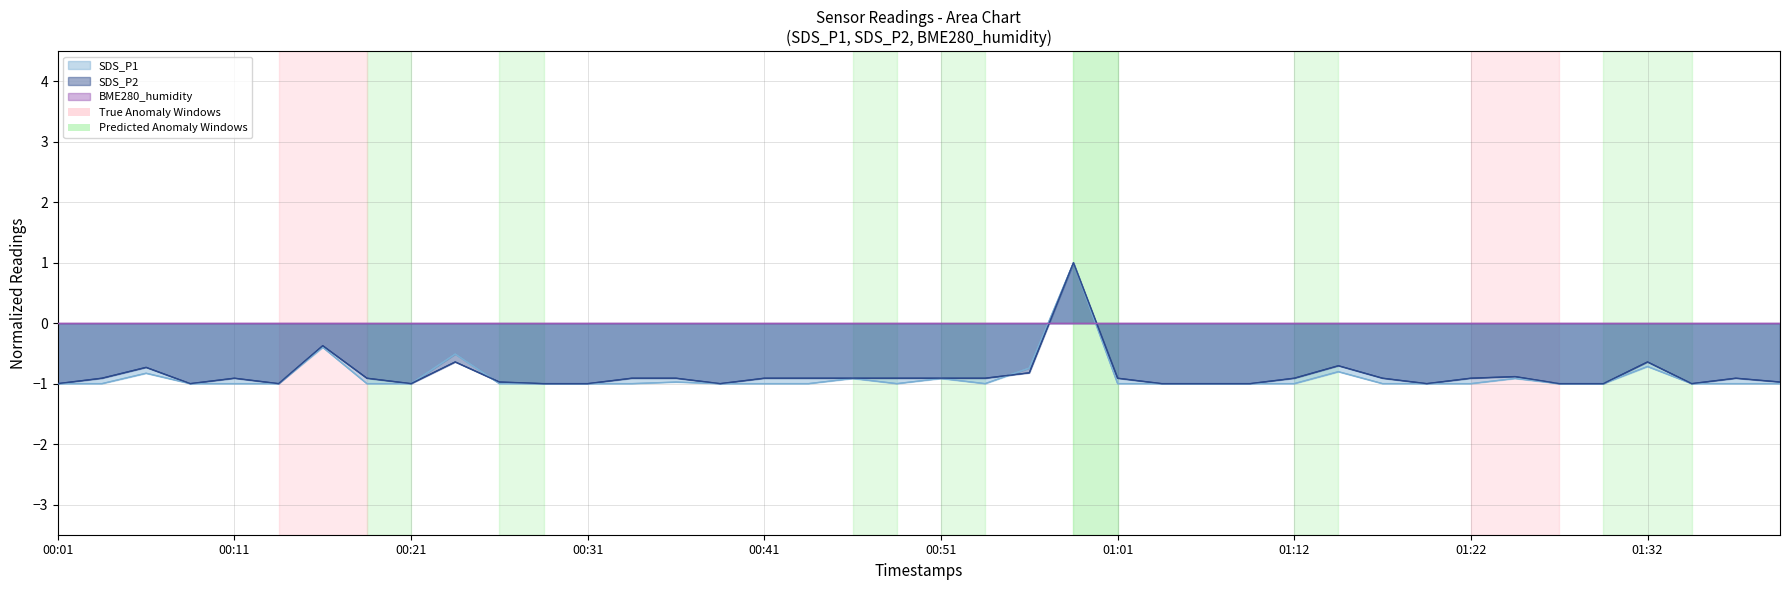

What is the sum of the SDS_P2 values at 16 and 10?

-1.9